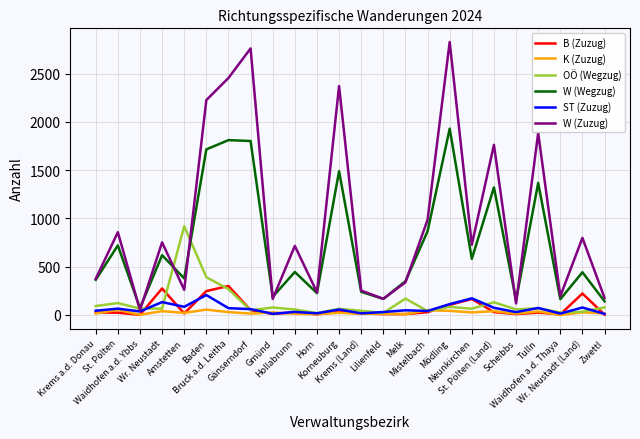

Which series changed the most between Bruck a.d. Leitha and Tulln?

W (Zuzug)